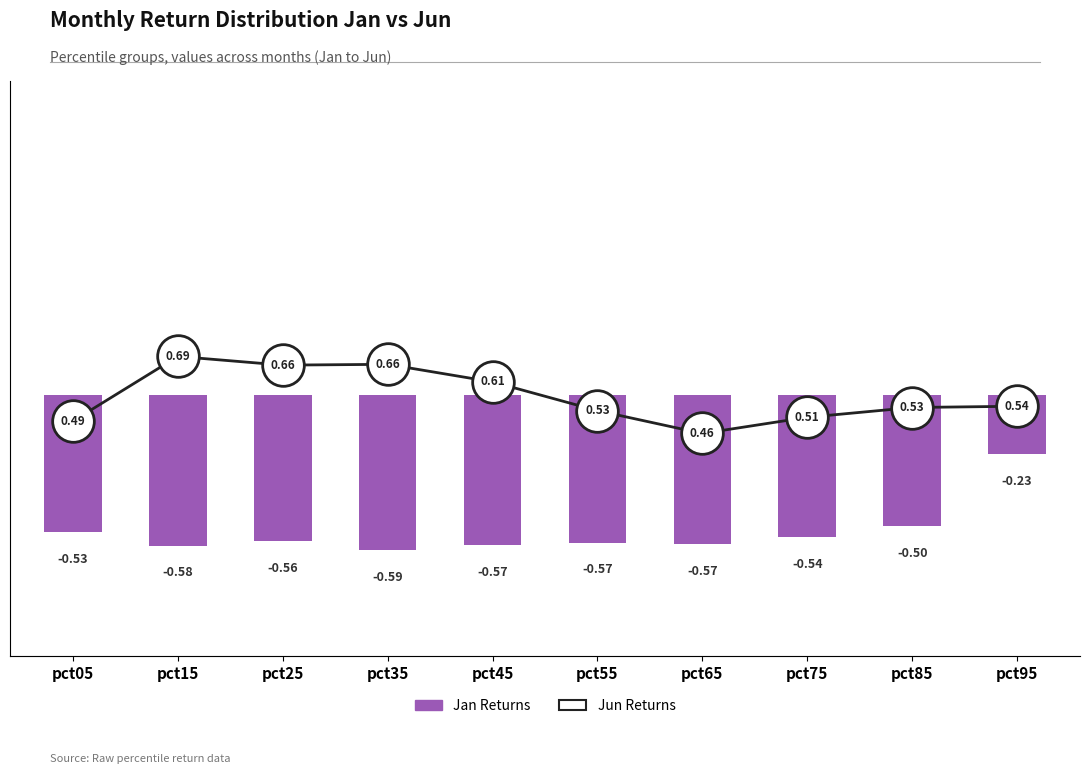

Between pct15 and pct55, which series saw the biggest shift?

Jun Returns